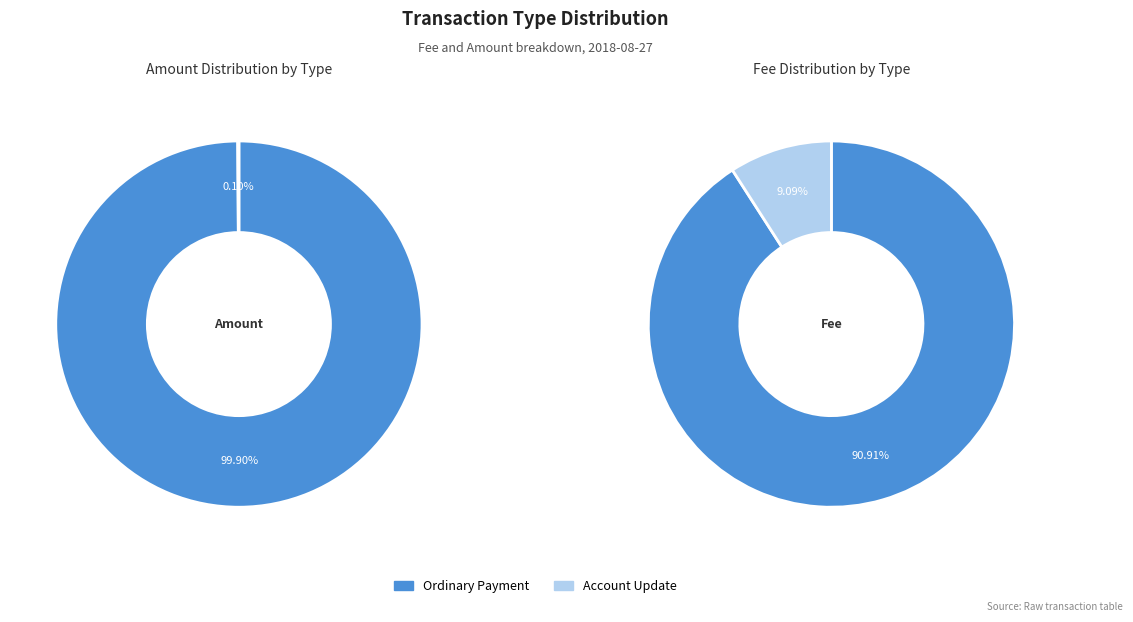

How many slices are in this pie chart?

2